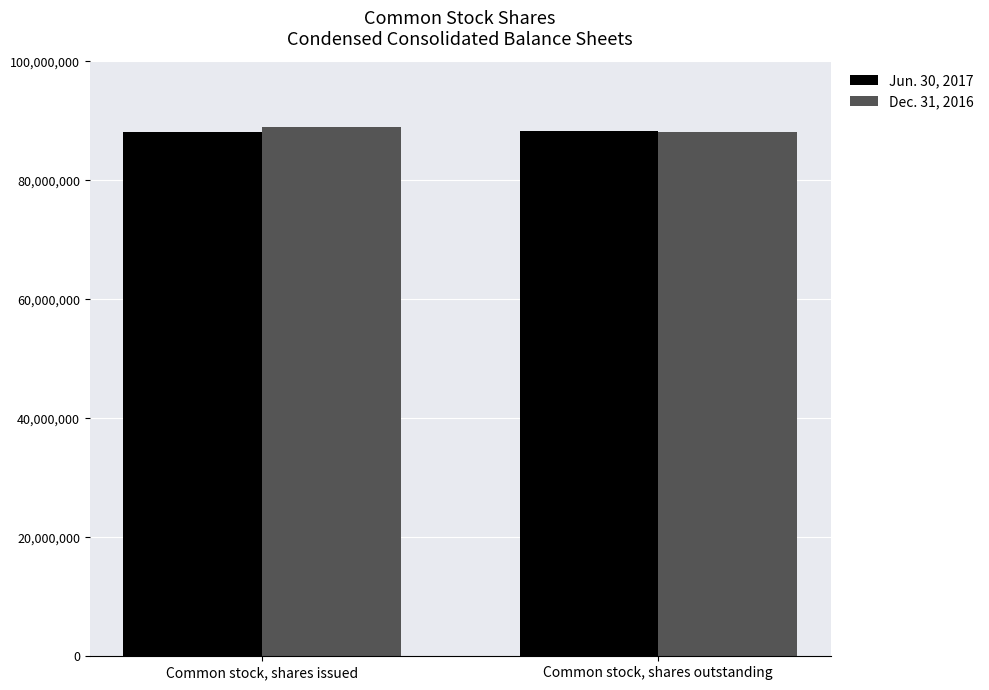

What is the spread (max minus min) of values at Common stock, shares issued?

879000